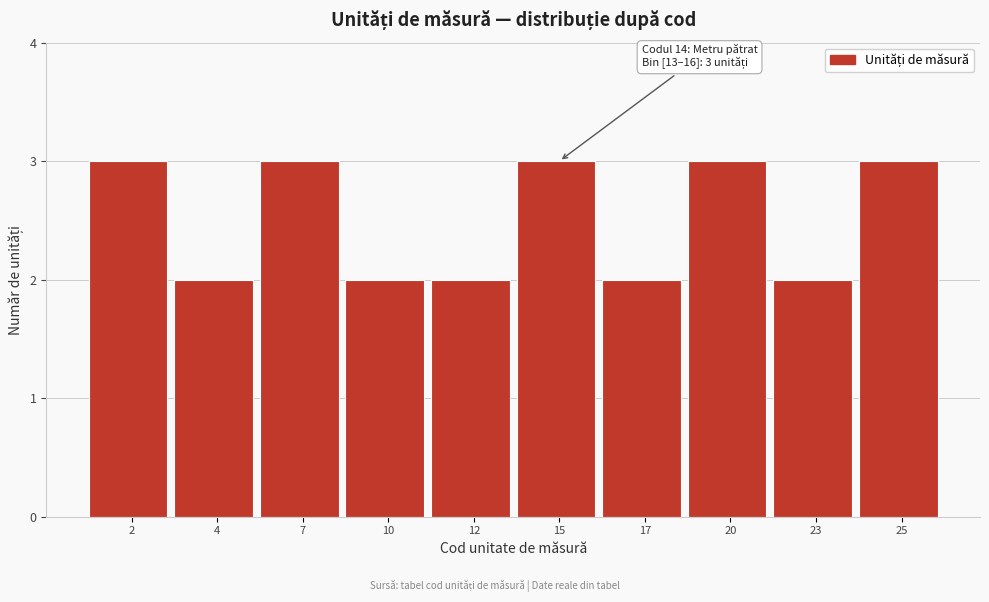

Reading left to right, transcribe all the data shown in this chart.

3	2	3	2	2	3	2	3	2	3